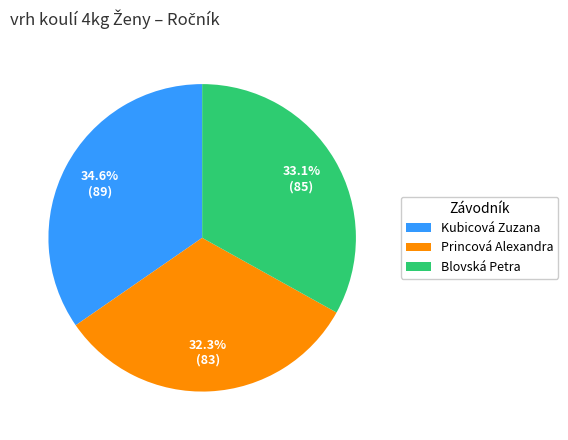

Does any single category account for the majority?

No